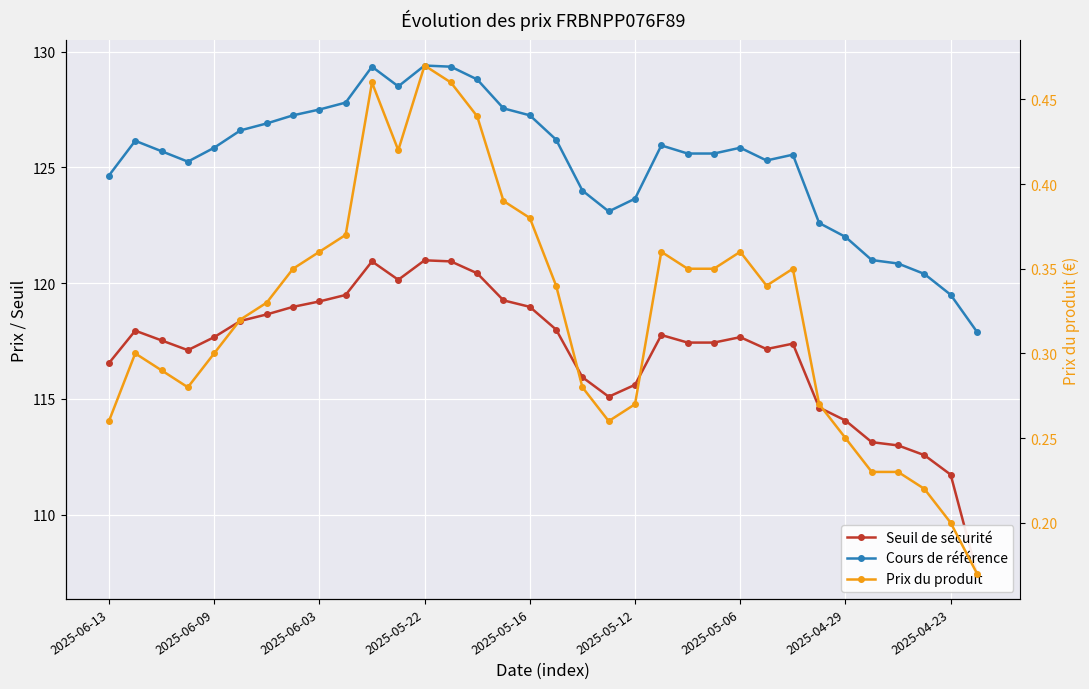

What is the smallest value displayed?

0.2